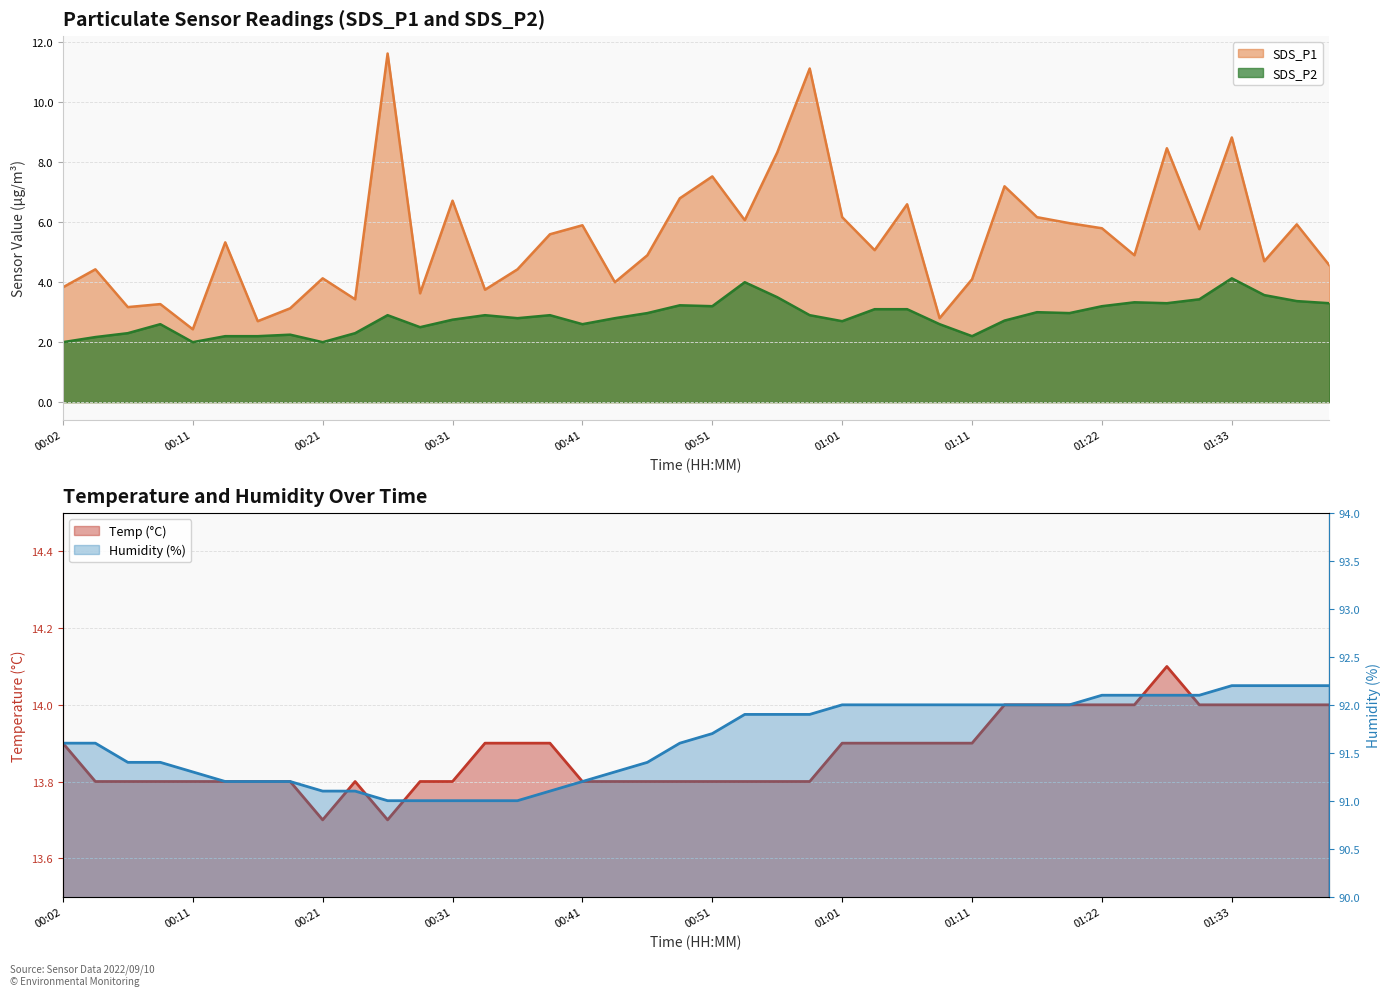

At how many categories does at least one series exceed 70?

40